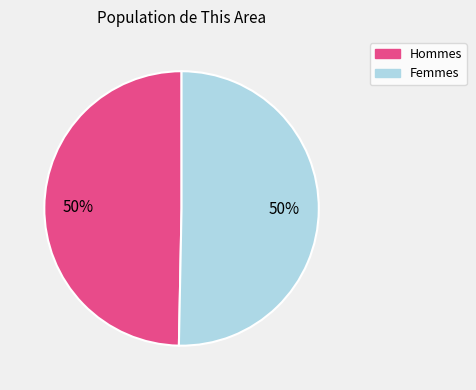

To the nearest percent, what is the average slice percentage?

50%